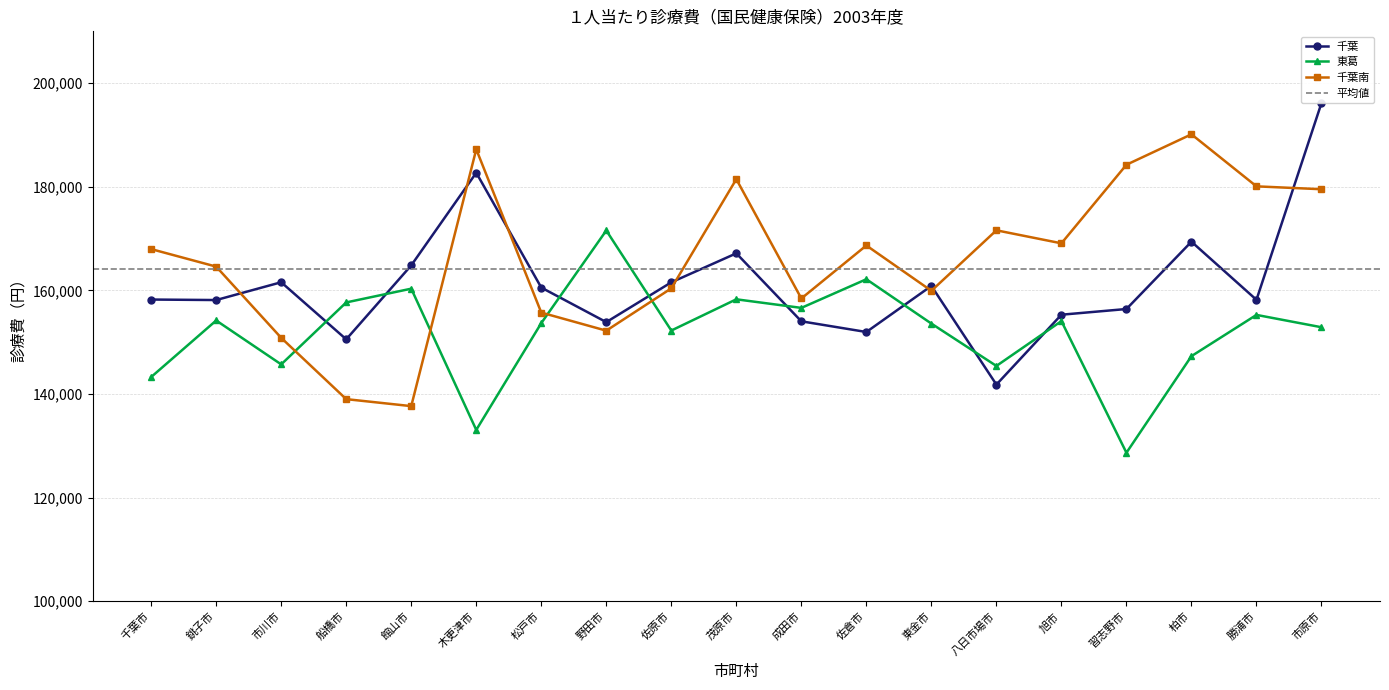

Which category has the highest value across all series?

市原市